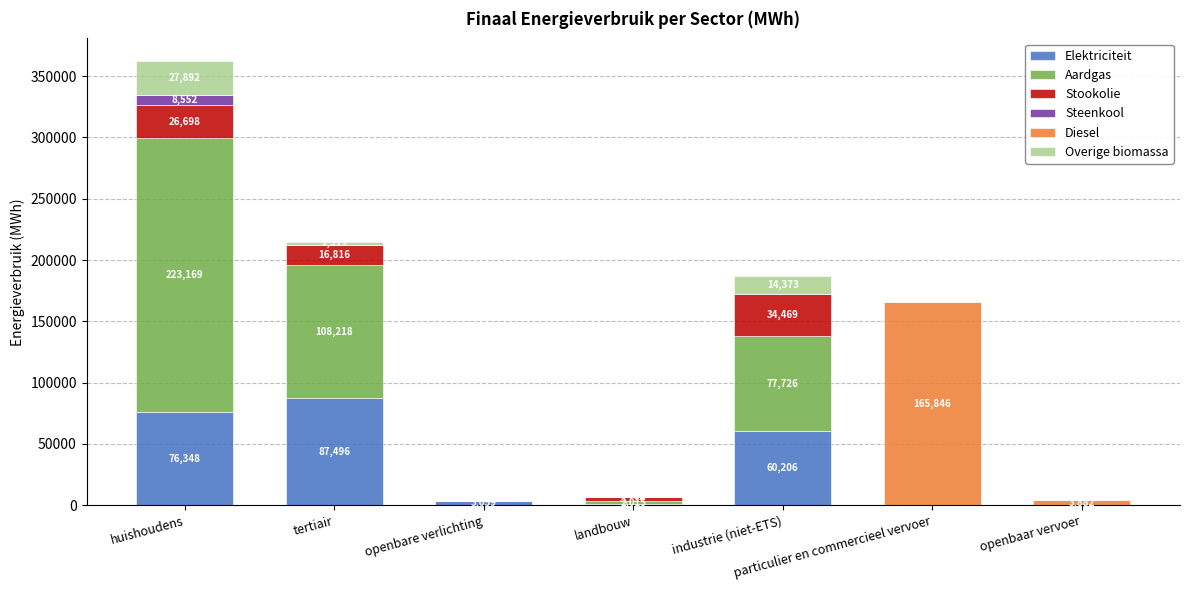

What is the maximum value for Elektriciteit?

87495.7